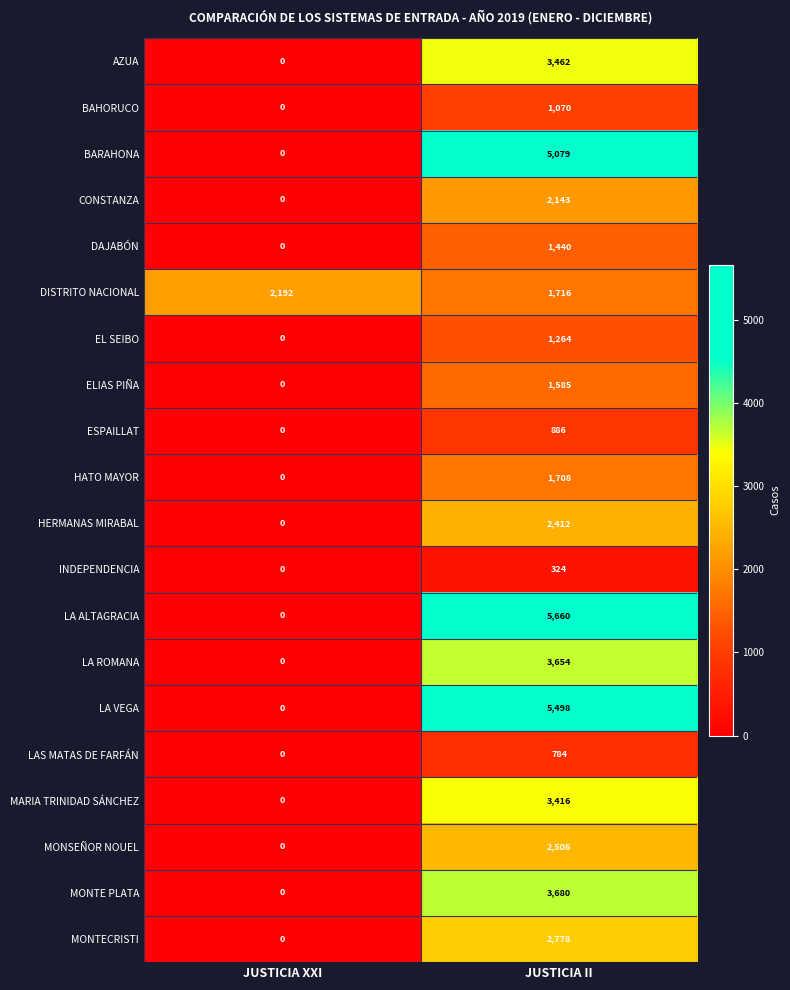

How many distinct data groups are displayed?

20